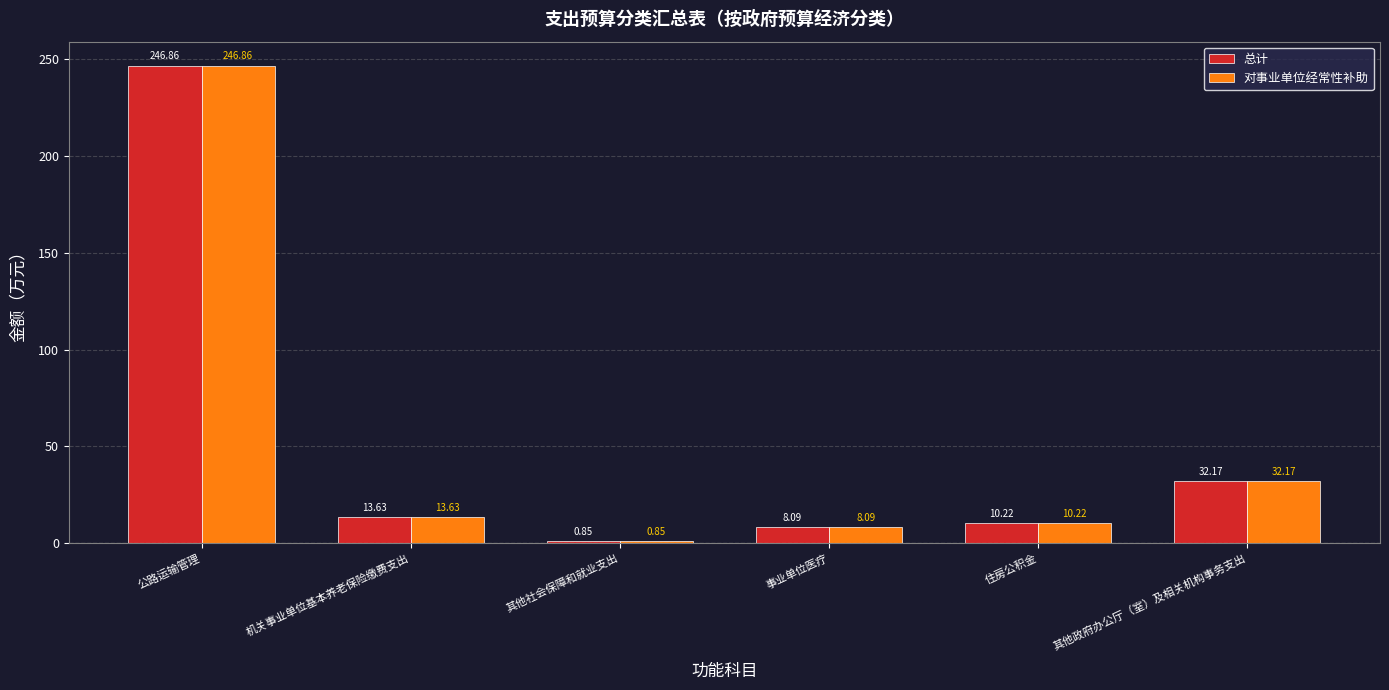

At which label is 总计 closest to 123?

其他政府办公厅（室）及相关机构事务支出